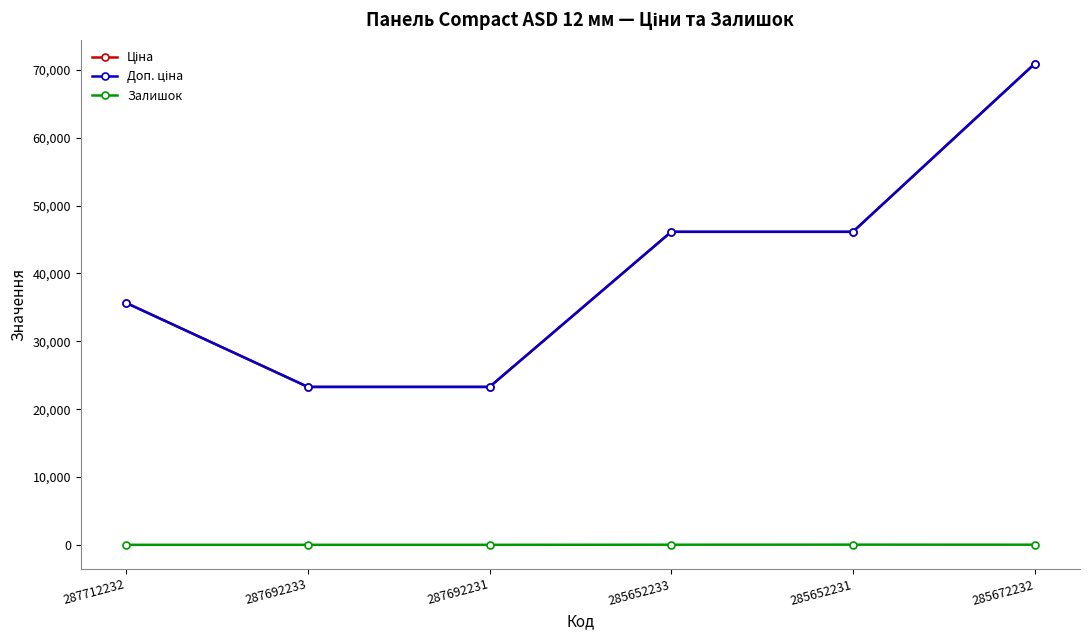

Reading left to right, what are all the values shown in this chart?

Ціна: 35659.4	23278.2	23278.2	46143.9	46143.9	70906.0
Доп. ціна: 35659.4	23278.2	23278.2	46143.9	46143.9	70906.0
Залишок: 0.0	0.0	0.0	16.0	24.0	16.0